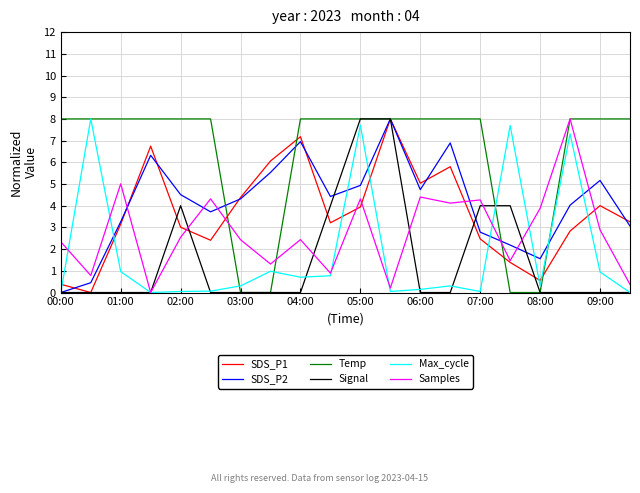

Which series has the largest total across all categories?

Temp